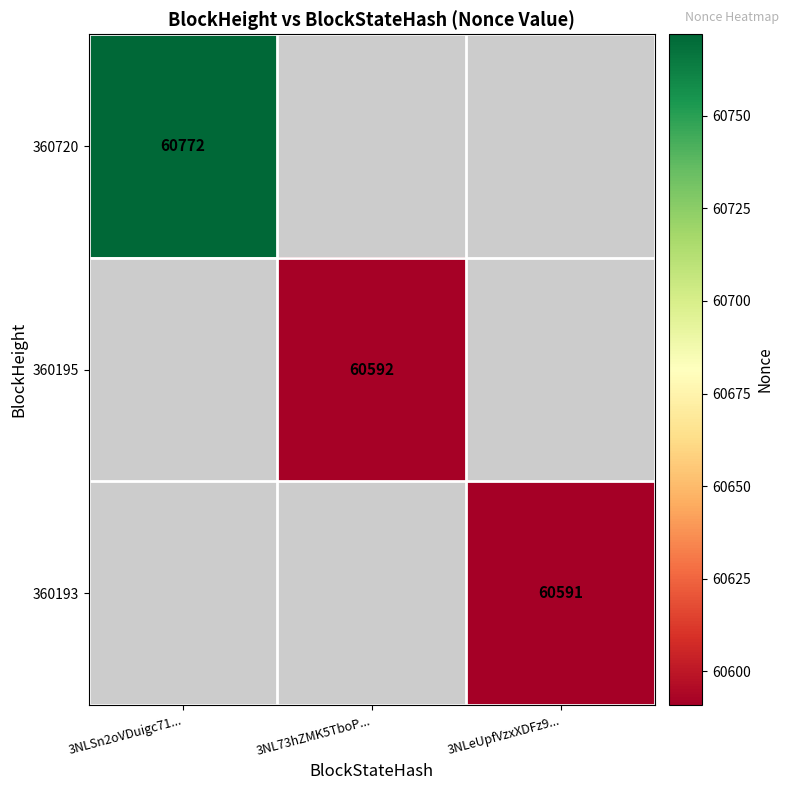

Rank the series by their maximum value, from highest to lowest.

360720, 360195, 360193